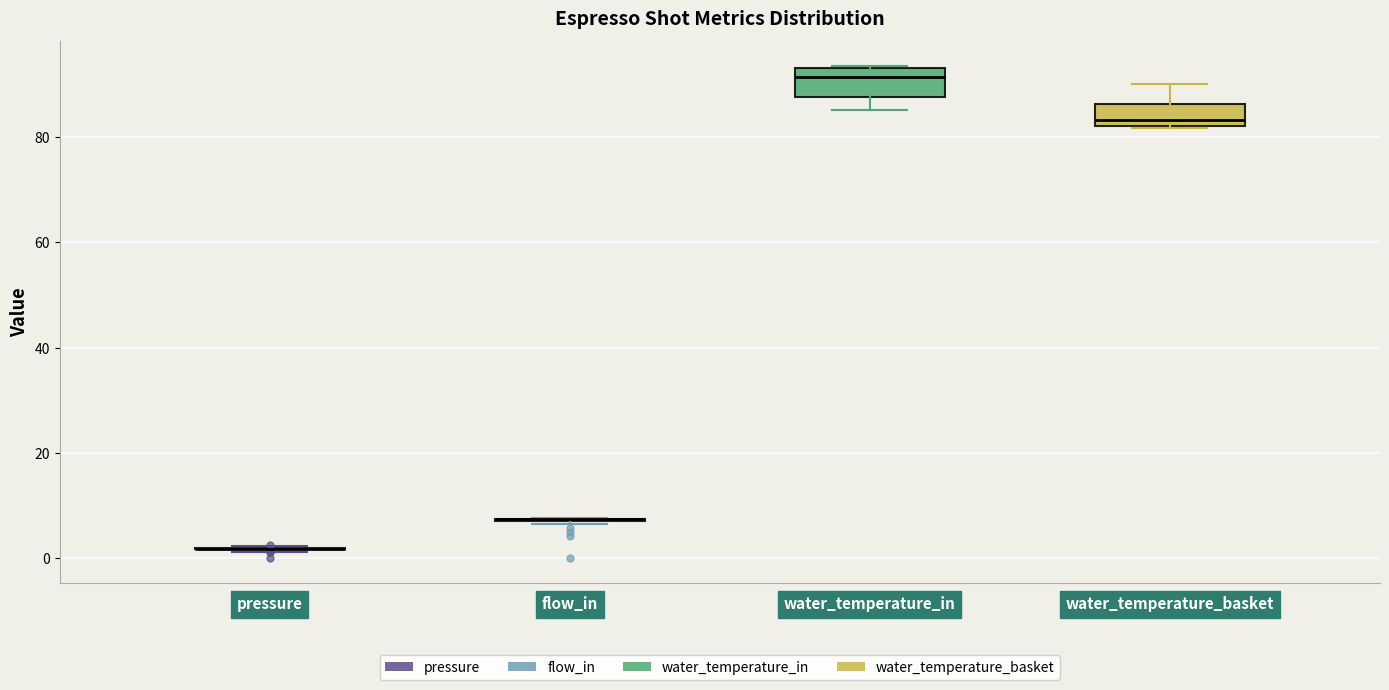

Where does the median line of the box for water_temperature_basket sit on the y-axis? The values are not printed on the chart, so give them approximately, as read against the axis.

84